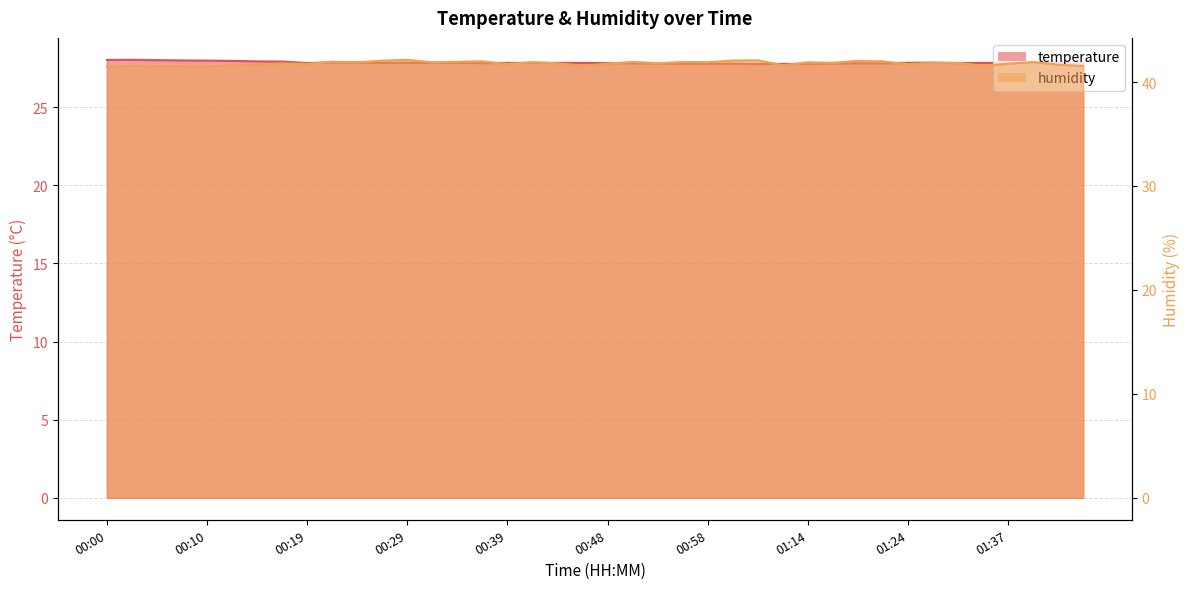

What is the difference between the second highest and second lowest values in the temperature series?

0.2